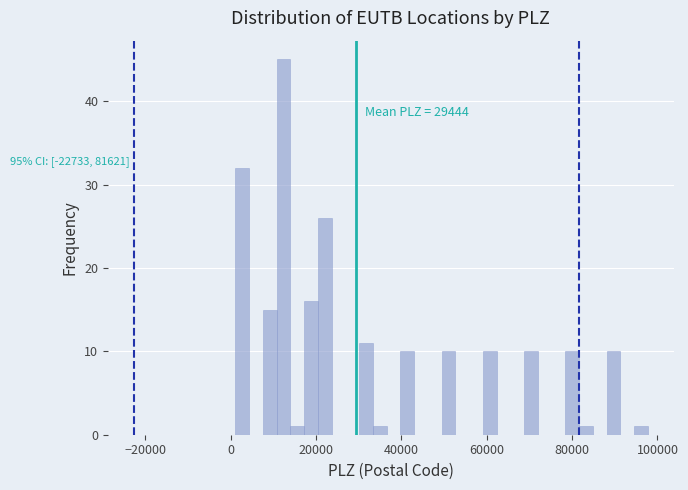

Read against the x-axis, roughly where is the centre of the tallest bar?

12000